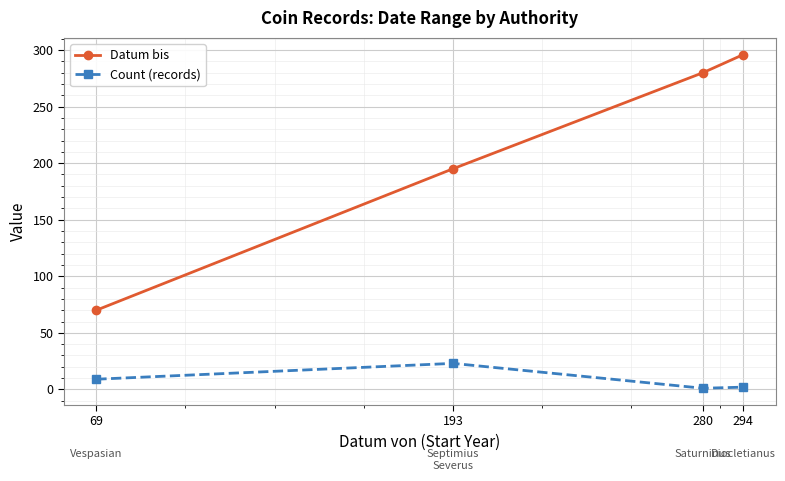

What are all the series names shown in the legend?

Datum bis, Count (records)